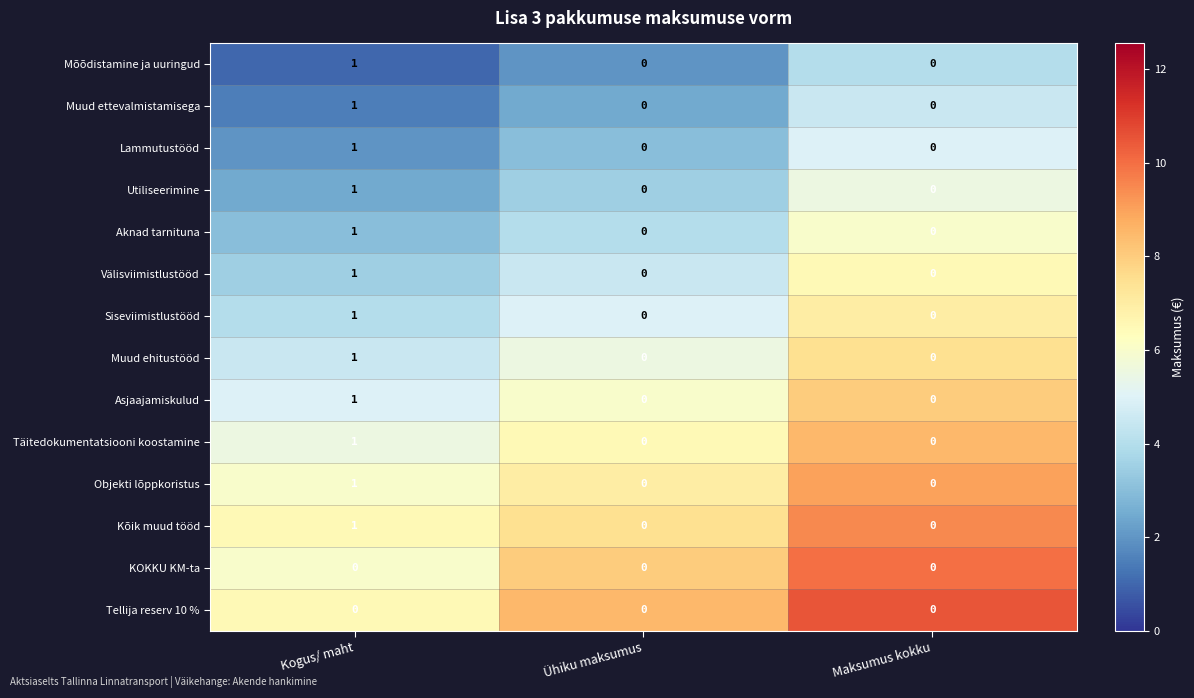

Which category has the highest value across all series?

Kogus/ maht